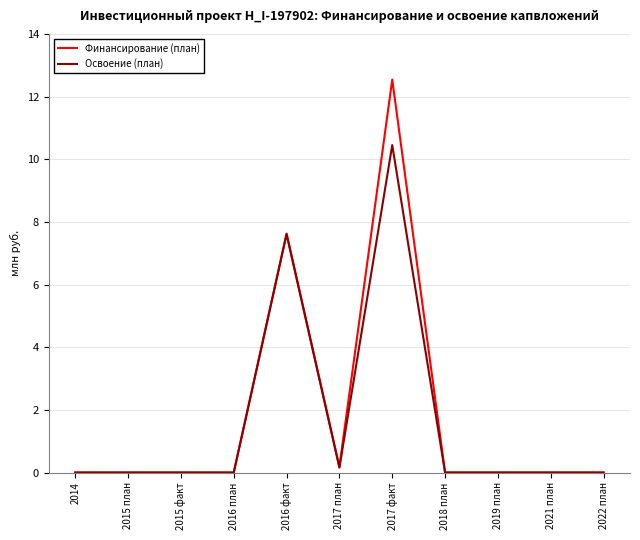

In Финансирование (план), how many points are higher than both neighbors (excluding endpoints)?

2